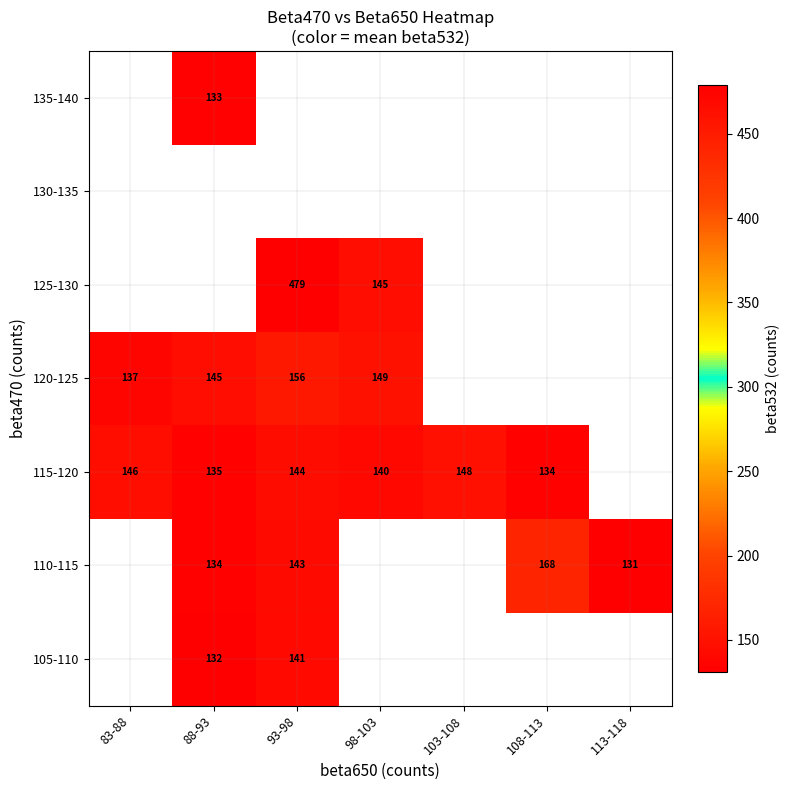

True or false: 125-130 has a value of 275.2 at 93-98.

False